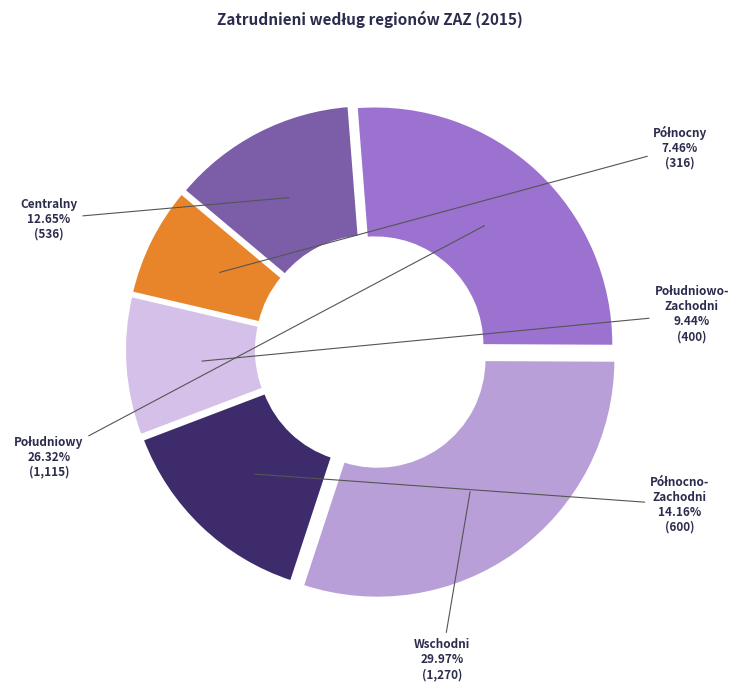

Count the number of slices in the pie.

6